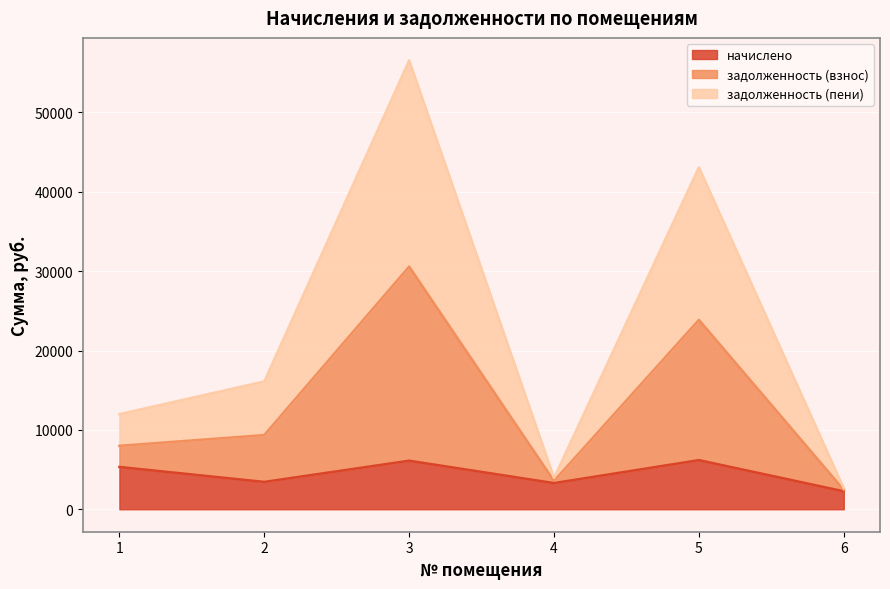

List the labels in order of начислено value, smallest first.

6, 4, 2, 1, 3, 5